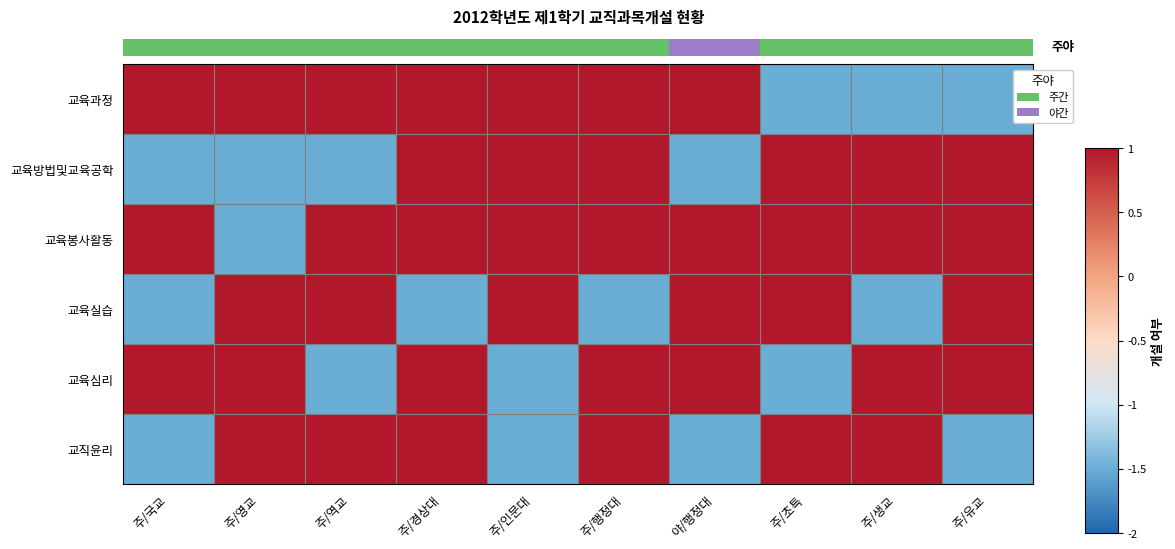

At which category does the chart reach its minimum across all series?

주/초특